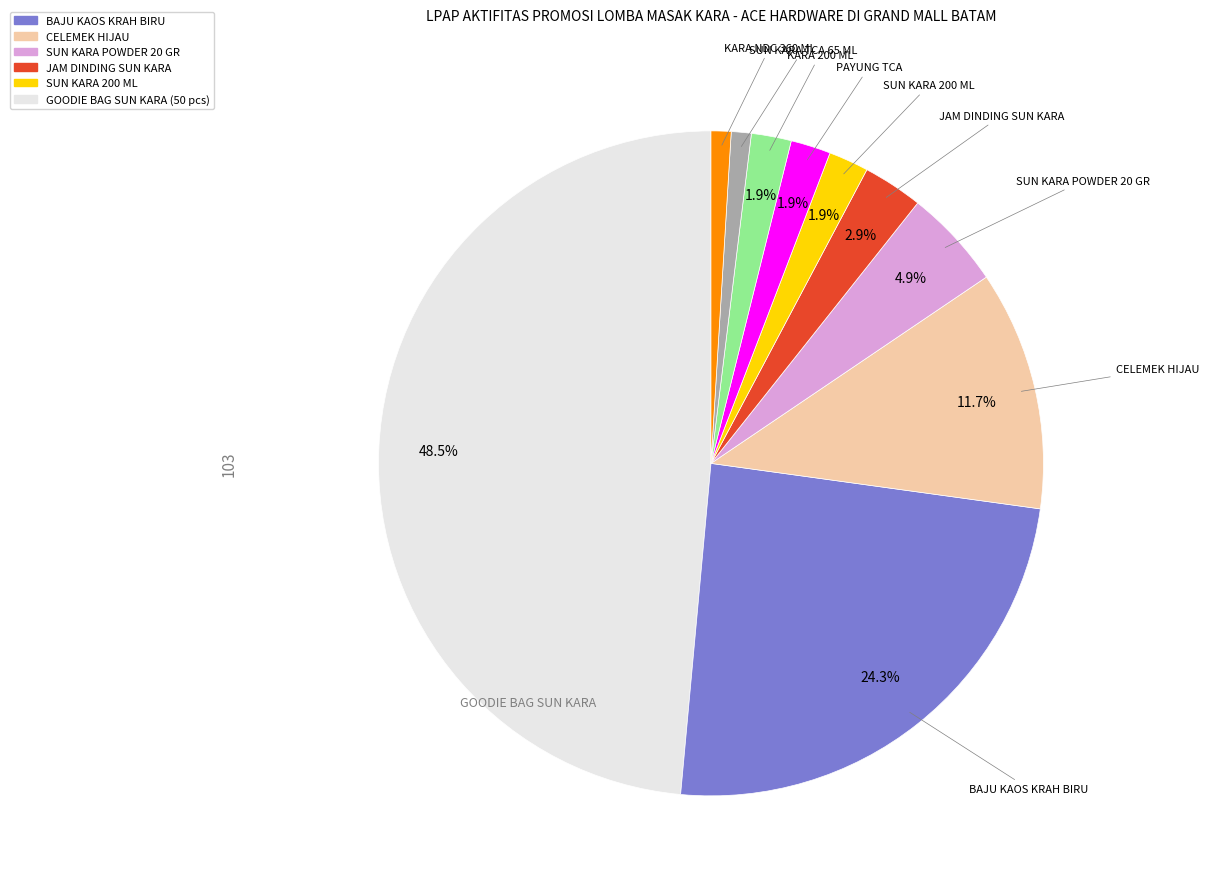

Does any single category account for the majority?

No